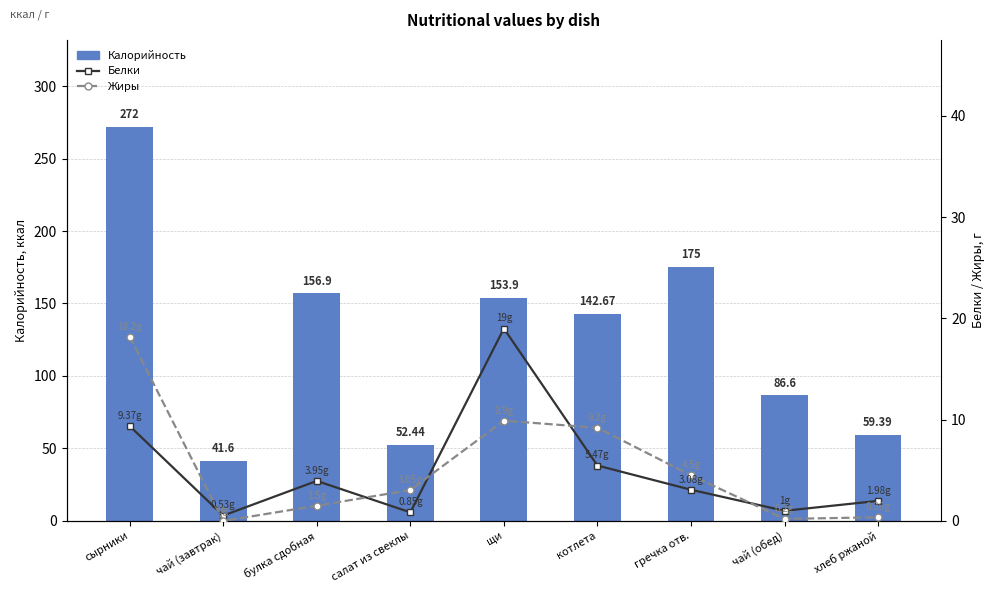

Rank the series at чай (обед) from lowest to highest value.

Жиры, Белки, Калорийность